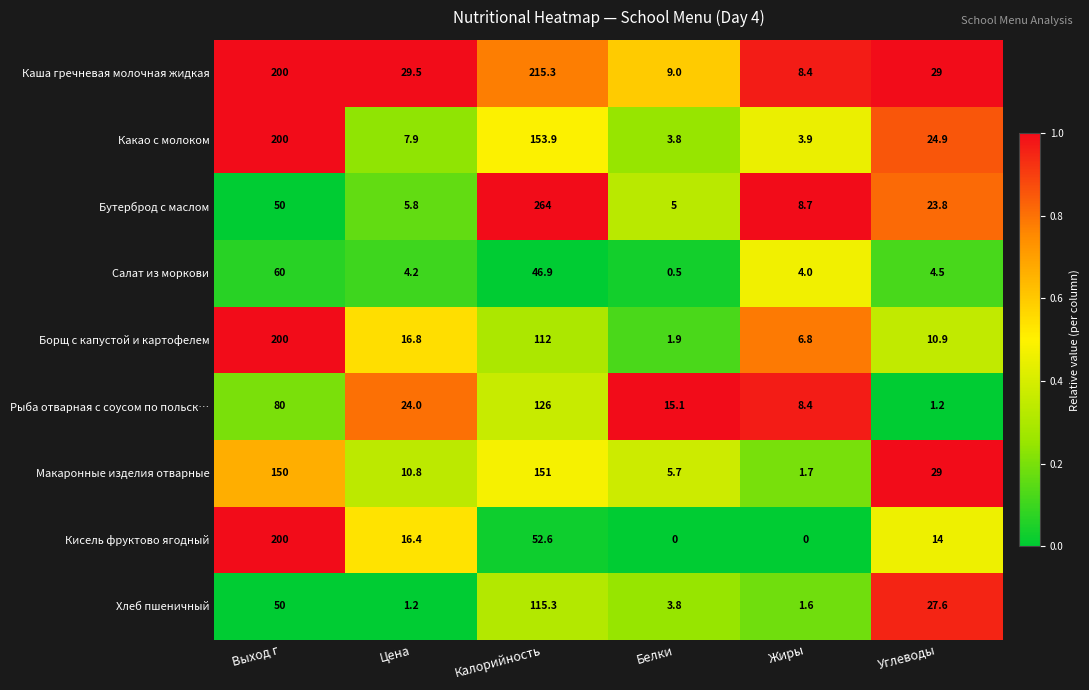

At which category is the sum across all series the highest?

Калорийность